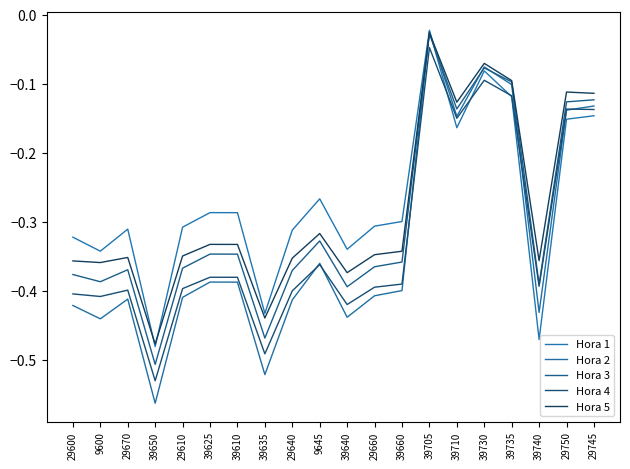

What is the value of the Hora 3 point at the 8th from the left?

-0.5